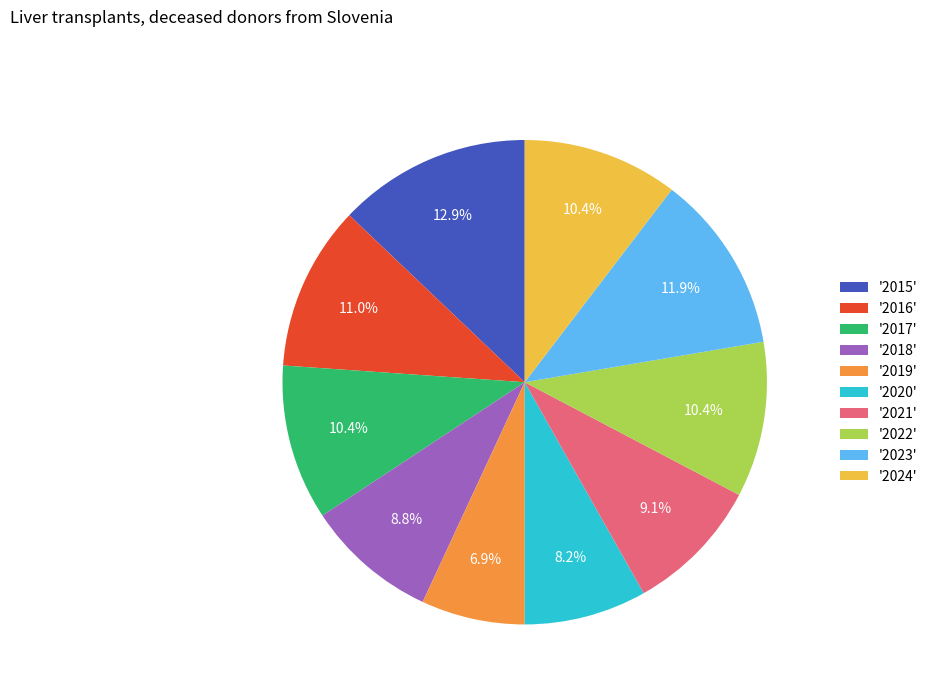

Combined, do '2023' and '2019' account for over 50%?

No